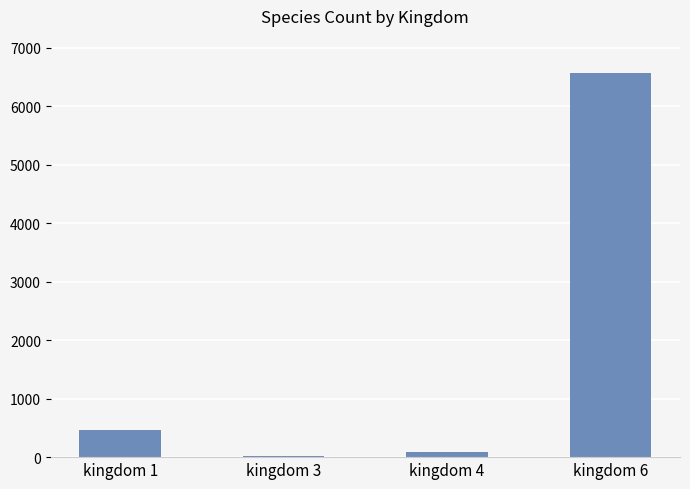

Are the bars horizontal?

No